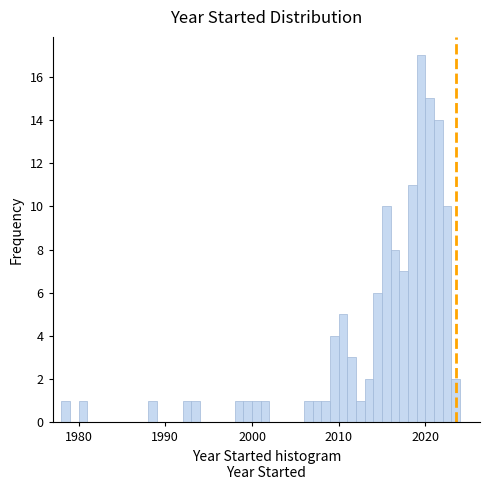

Read against the x-axis, roughly where is the centre of the tallest bar?

2020